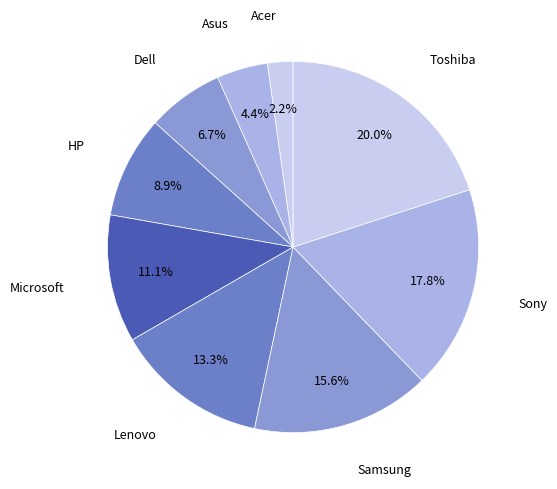

Is it true that Toshiba is 33% of the pie?

False